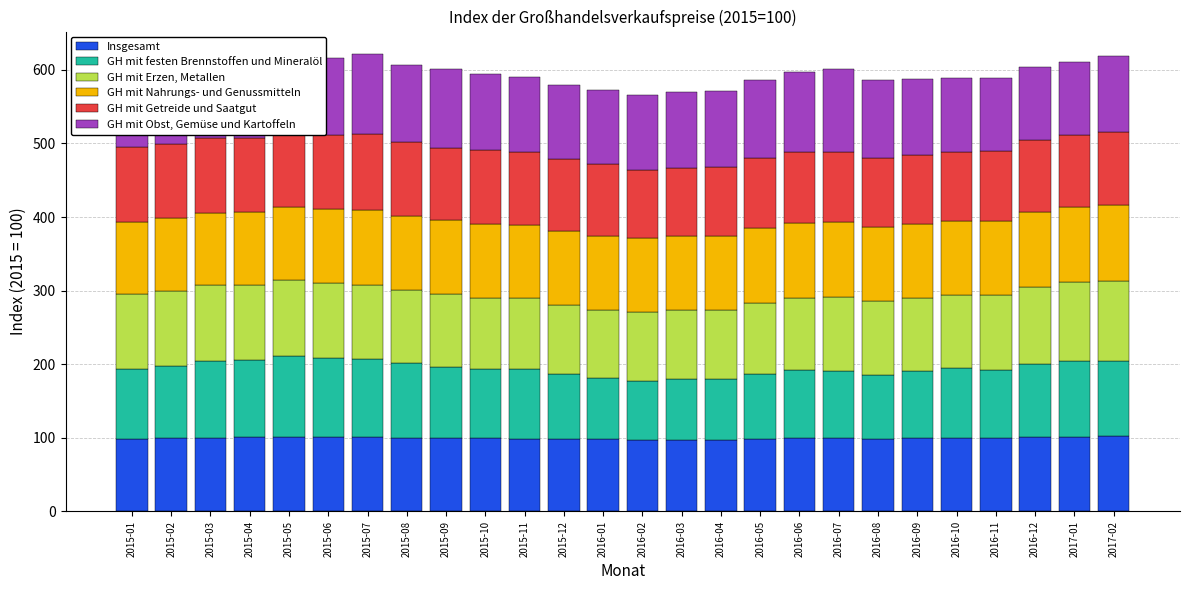

What is the label of the 25th bar from the right?

2015-02